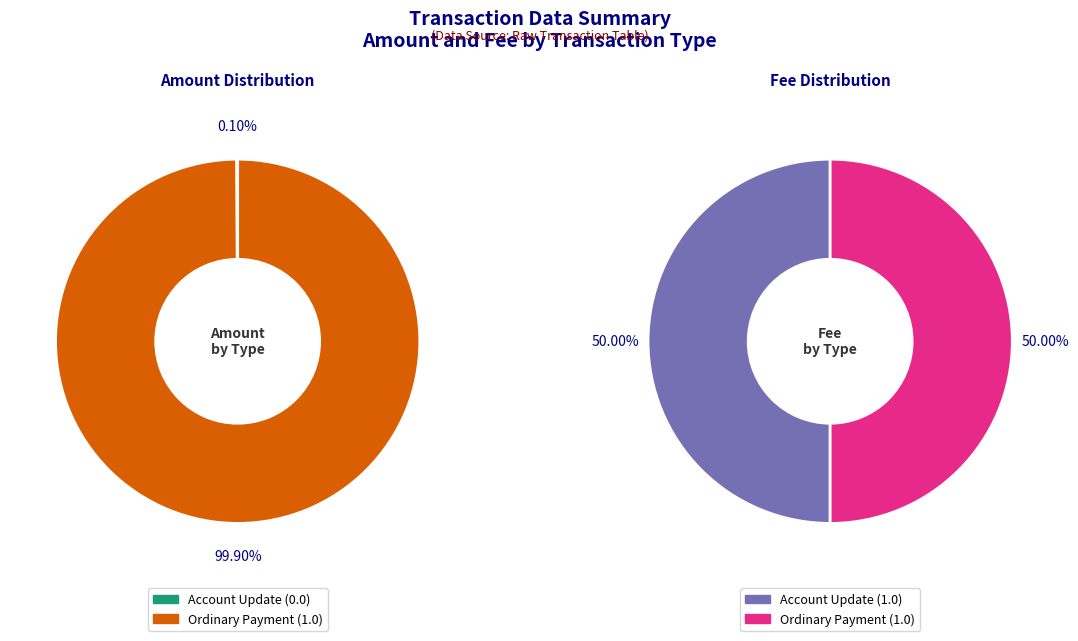

To the nearest percent, what is the combined percentage of Ordinary Payment (Height: 368294) and Account Update (Height: 368300)?

100%